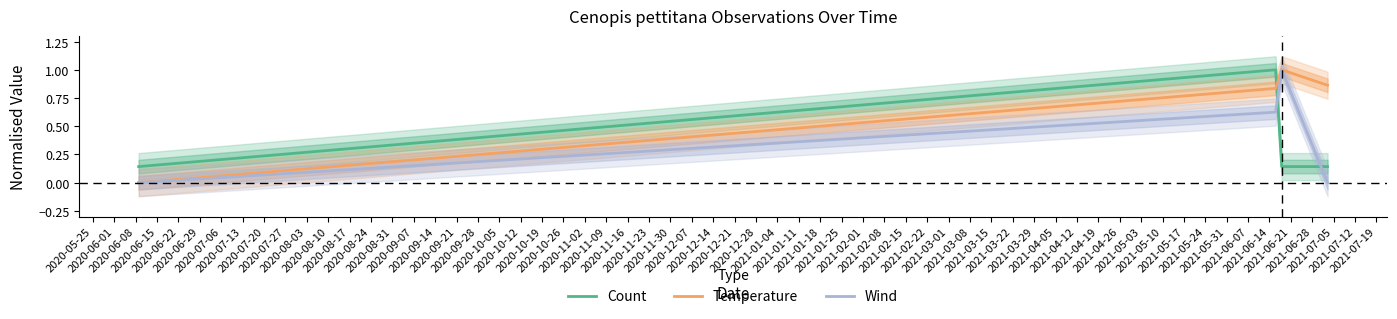

After their last crossing, which series has the higher values: Temperature or Count?

Temperature